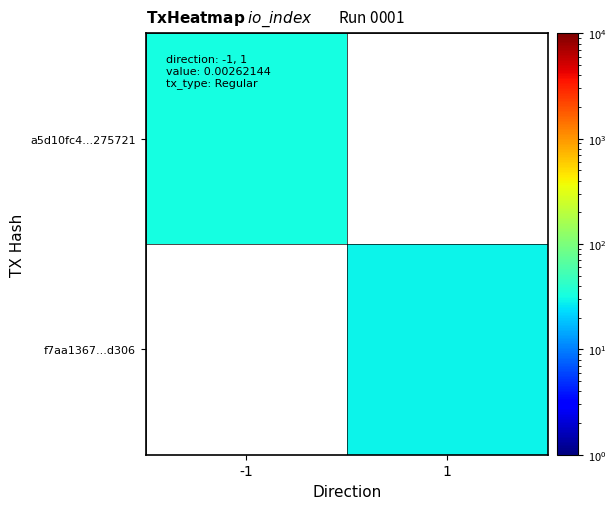

Is it true that a5d10fc4...275721 equals 32.0 at -1?

True